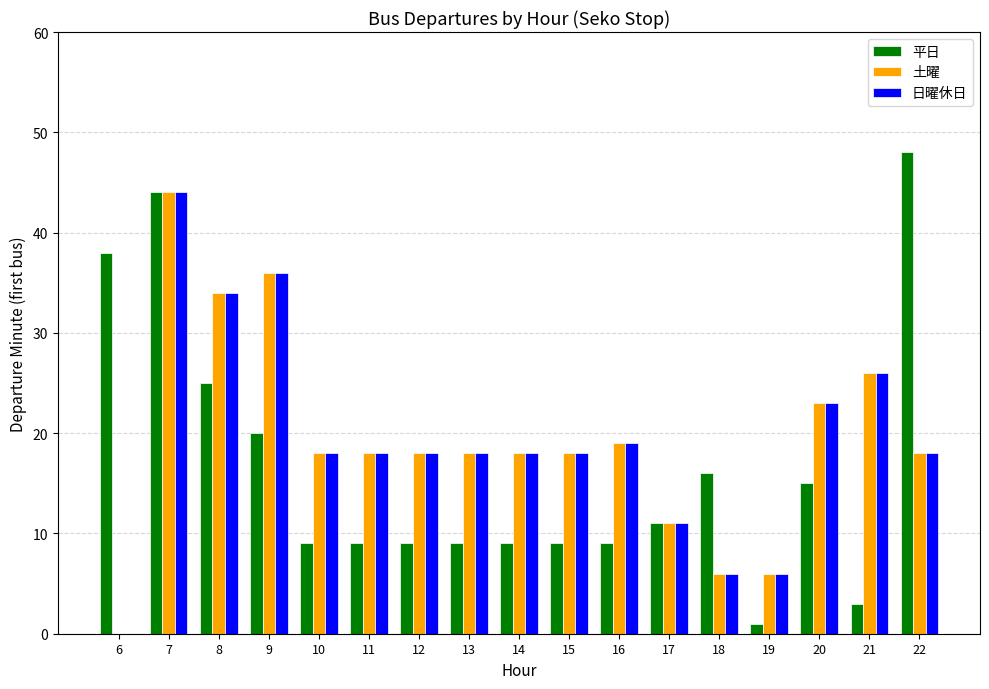

Is the value of 平日 at 20 greater than the value of 土曜 at 11?

No